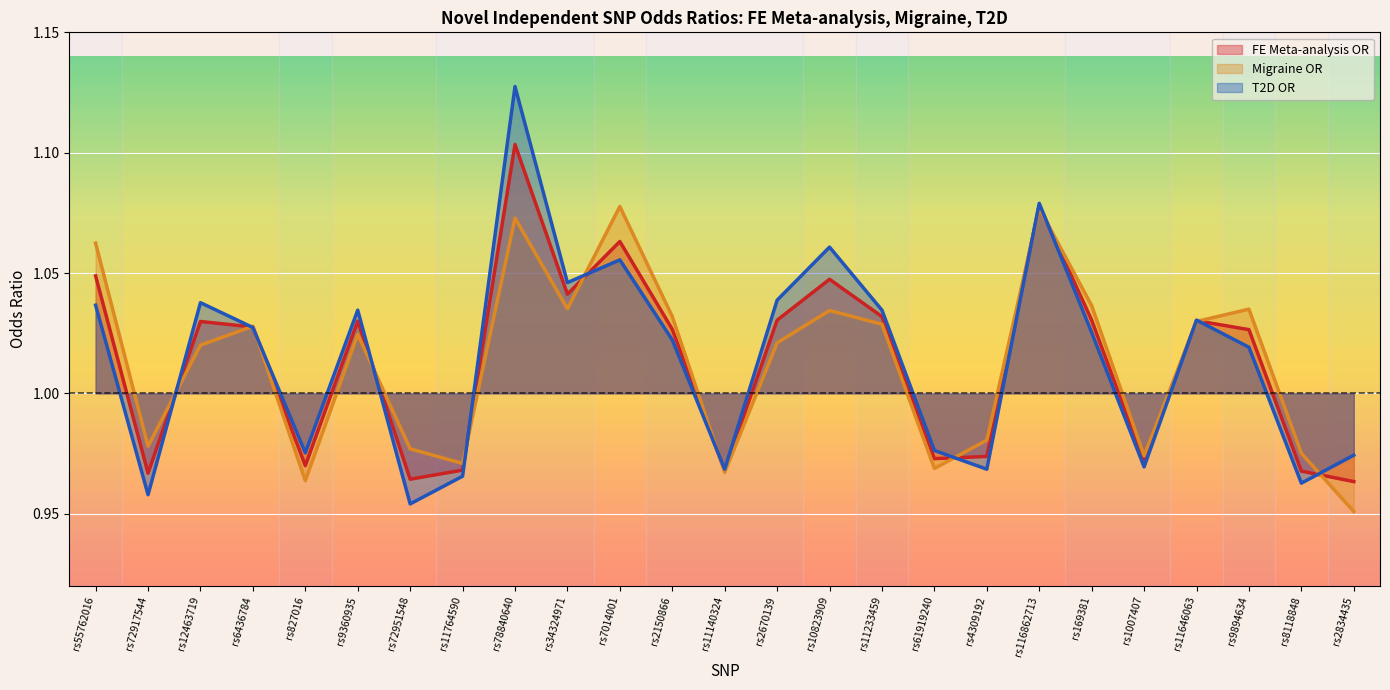

What is the average value of the Migraine OR series?

1.0